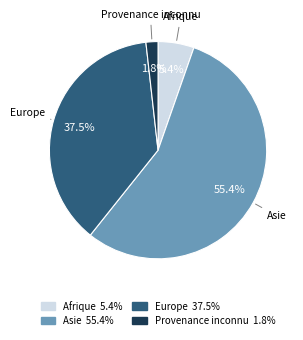

Approximately how many times larger is the value at Afrique compared to Asie?

0.1